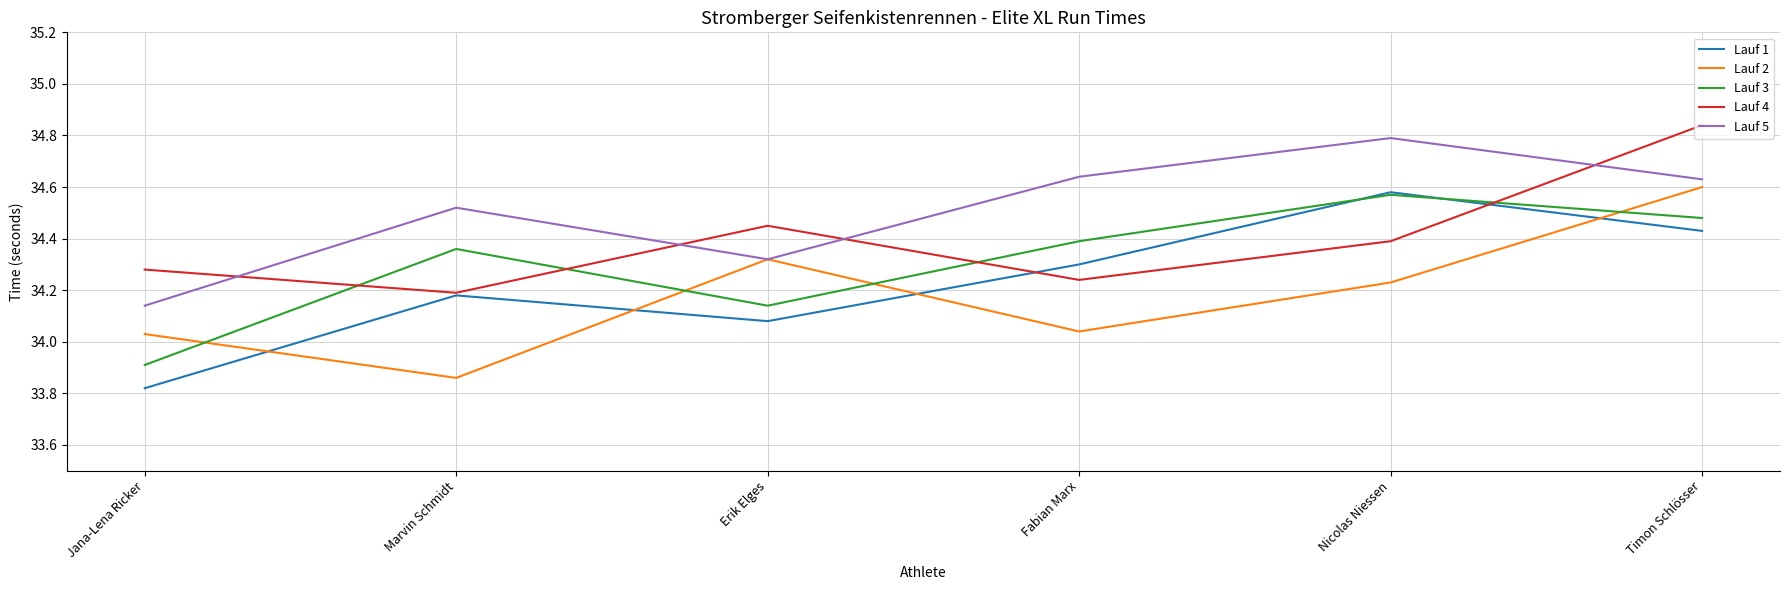

Which category has the highest value across all series?

Timon Schlösser